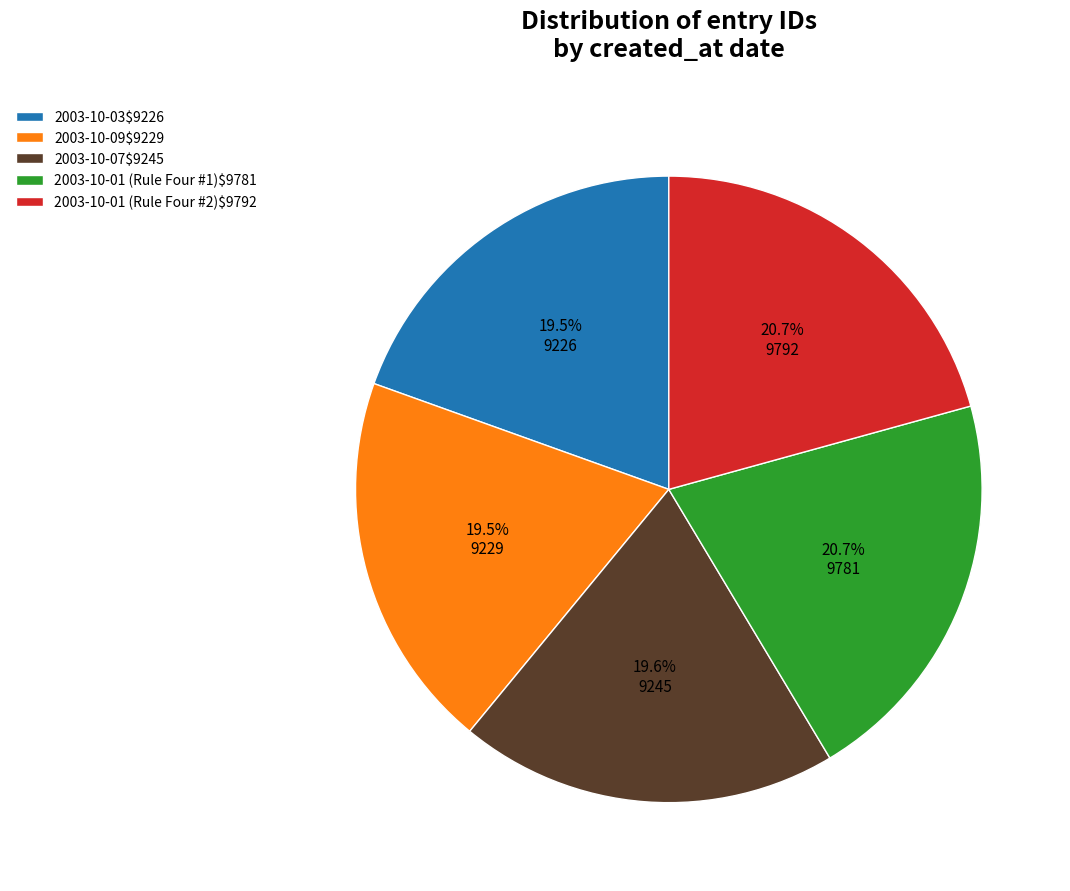

Count the number of slices in the pie.

5